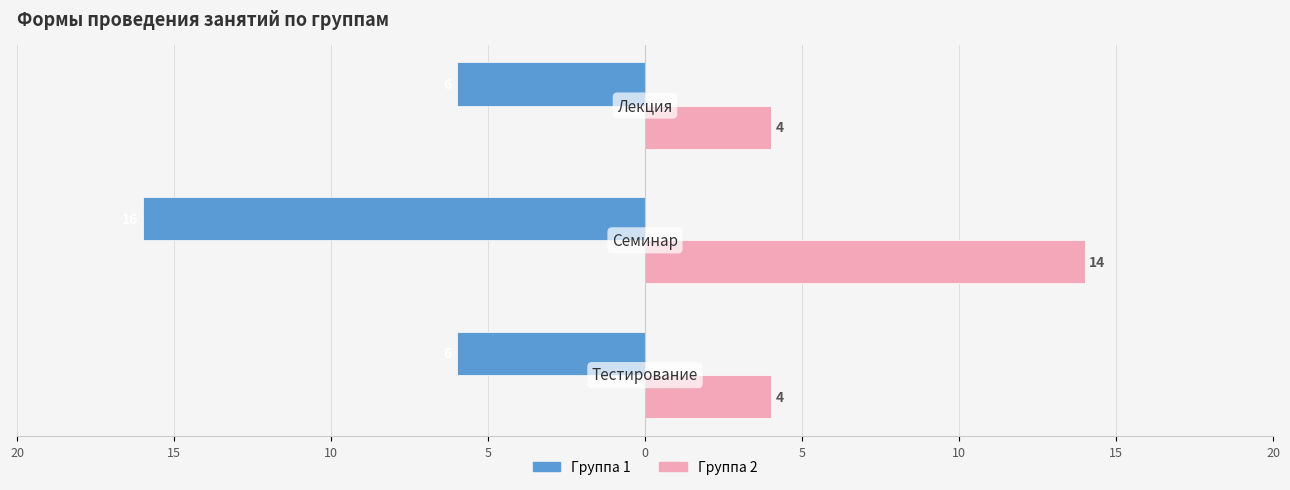

Reading left to right, what are all the values shown in this chart?

Группа 1: -6	-16	-6
Группа 2: 4	14	4